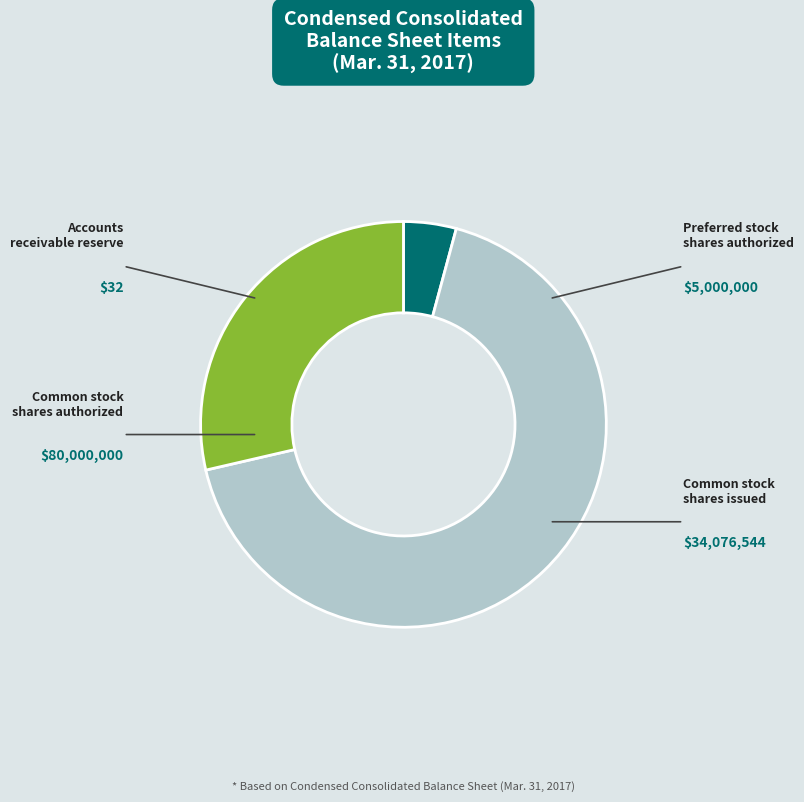

What is the largest slice in the pie chart?

Common stock shares authorized